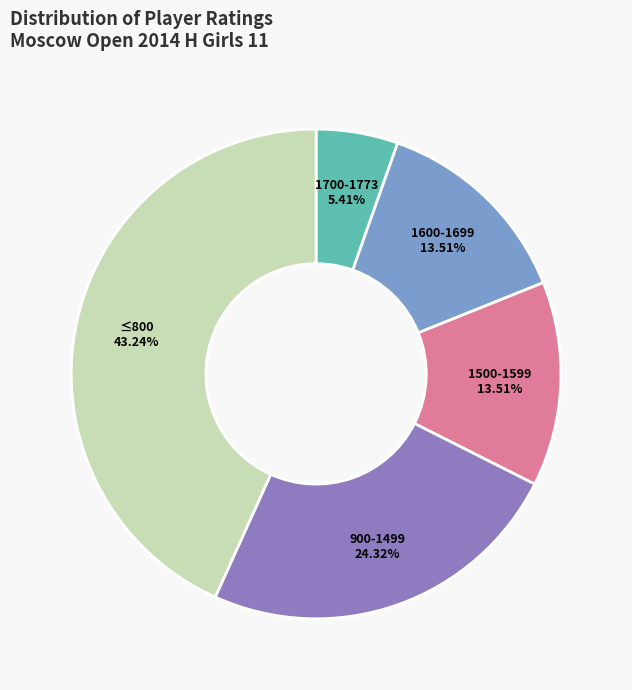

Is there any slice that represents more than half of the pie?

No